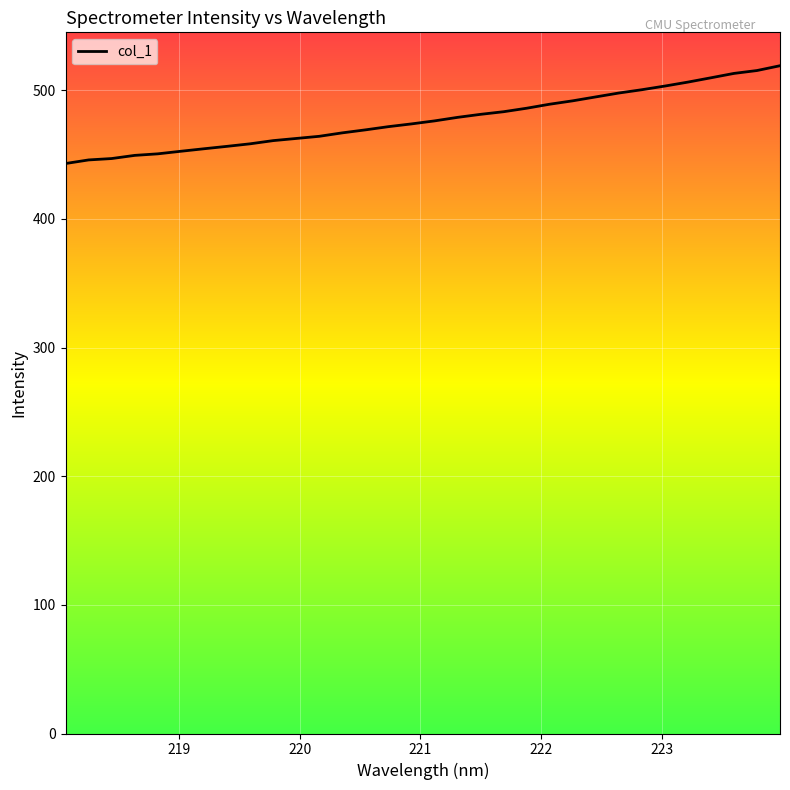

What is the minimum value shown in the chart?

443.0